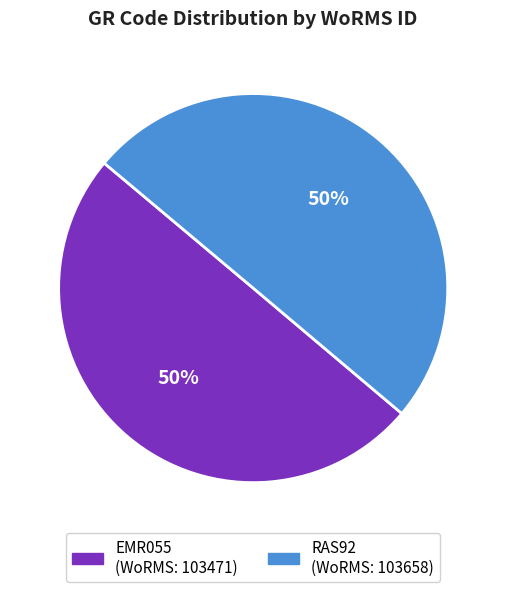

To the nearest percent, what percentage of the pie is RAS92?

50%